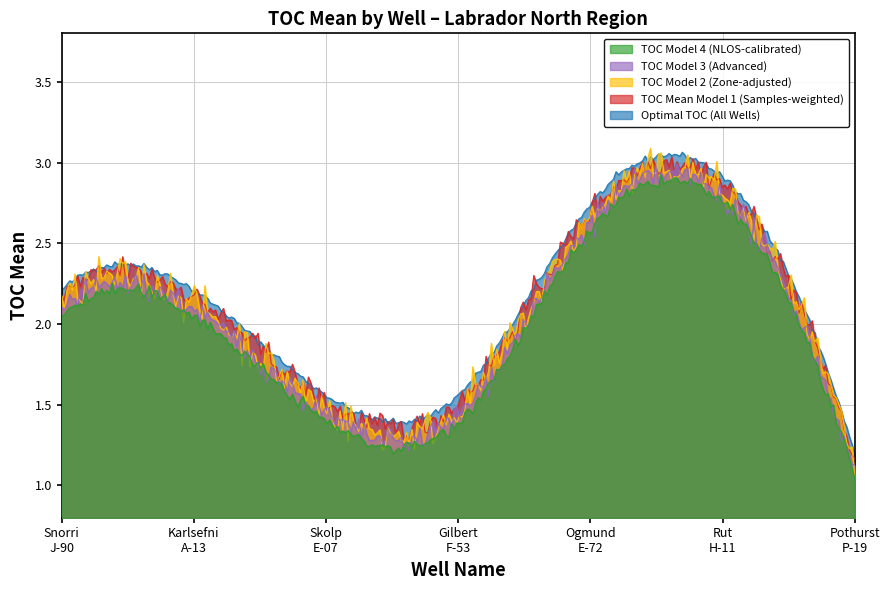

True or false: Gilbert F-53 and Karlsefni A-13 cross at least once.

False